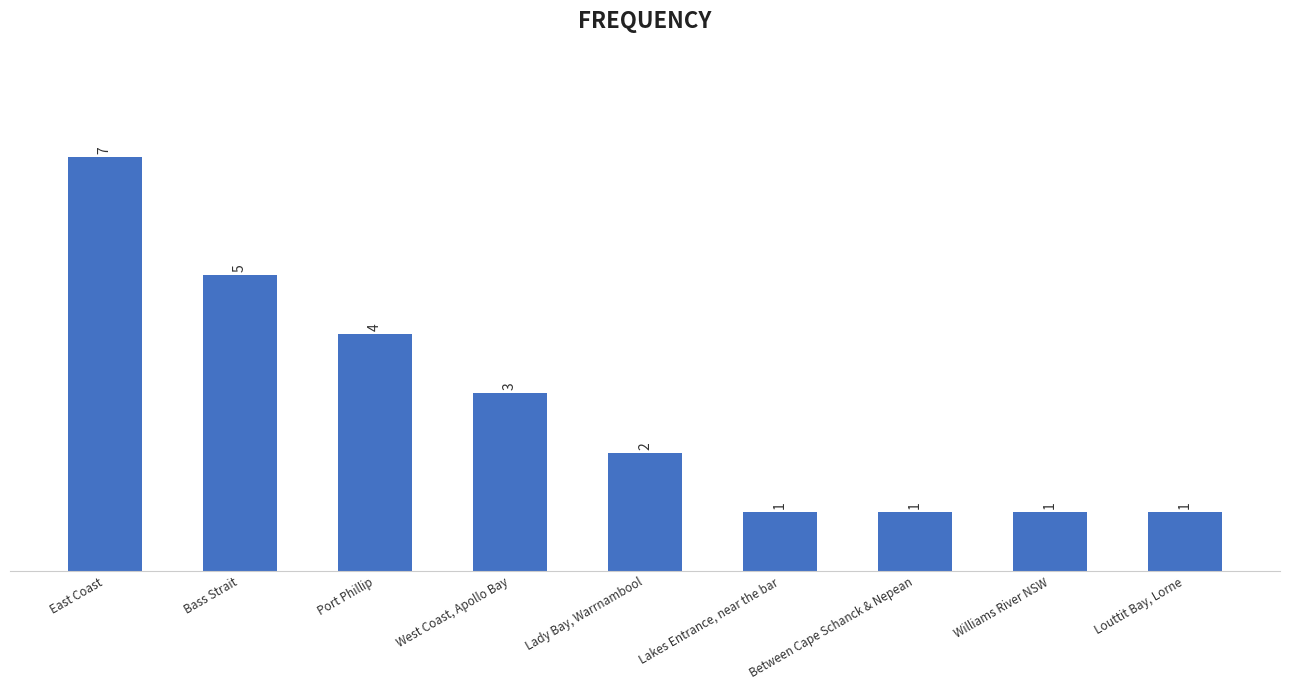

What is the difference between the maximum and minimum values?

6